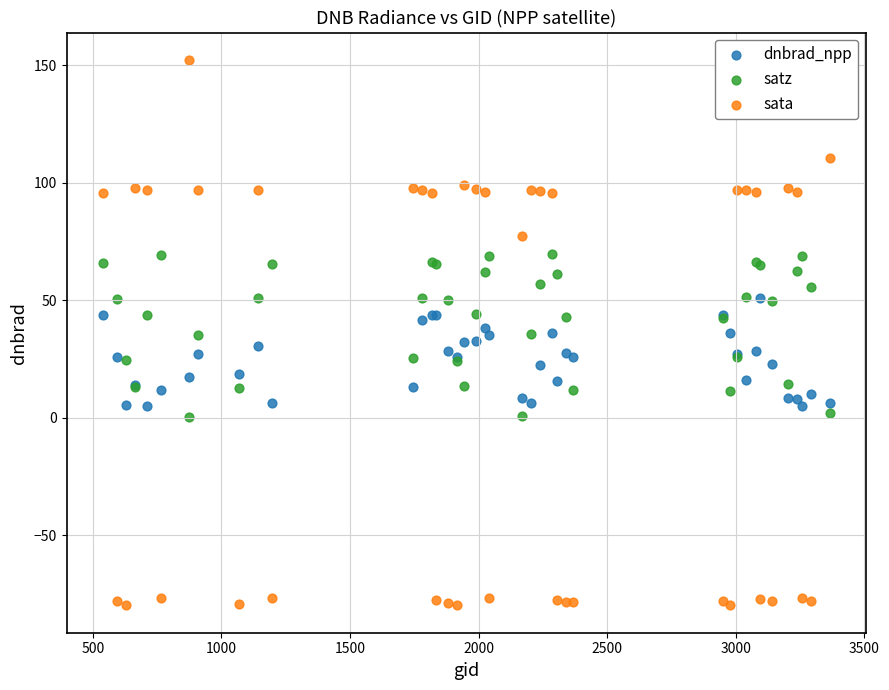

Which series has the largest Y range (max minus min)?

sata